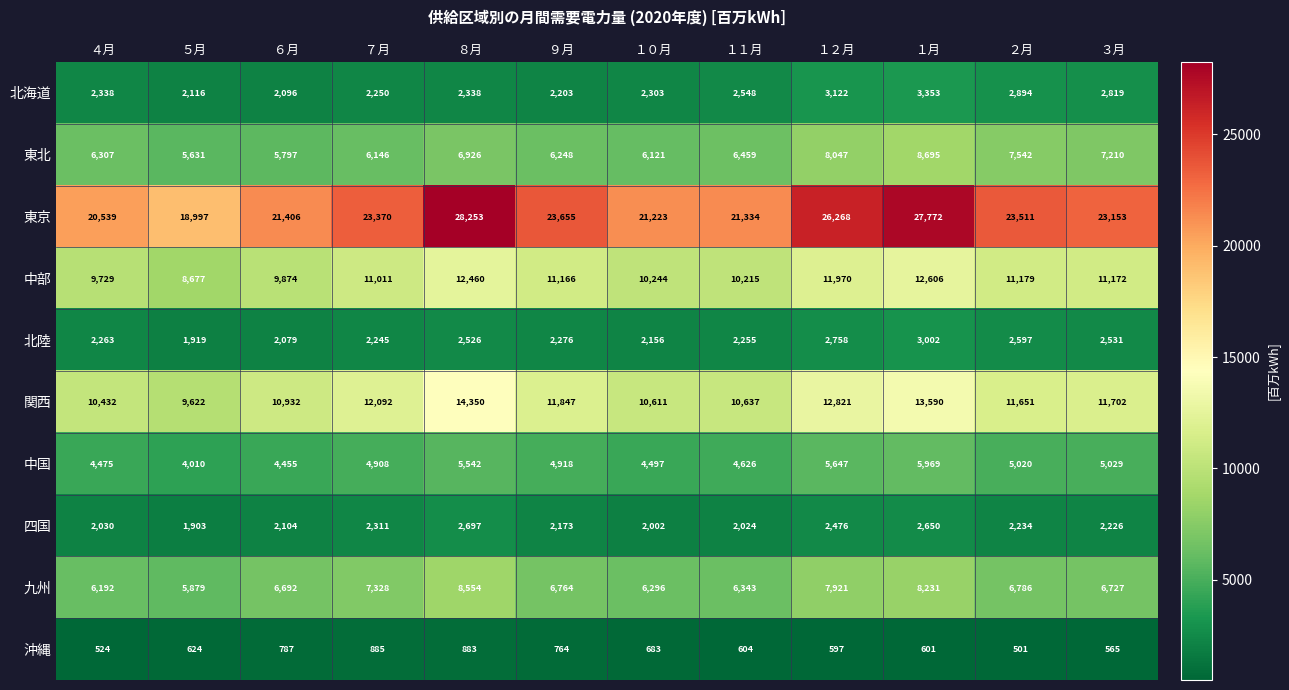

At １２月, list the series in order from largest to smallest.

東京, 関西, 中部, 東北, 九州, 中国, 北海道, 北陸, 四国, 沖縄